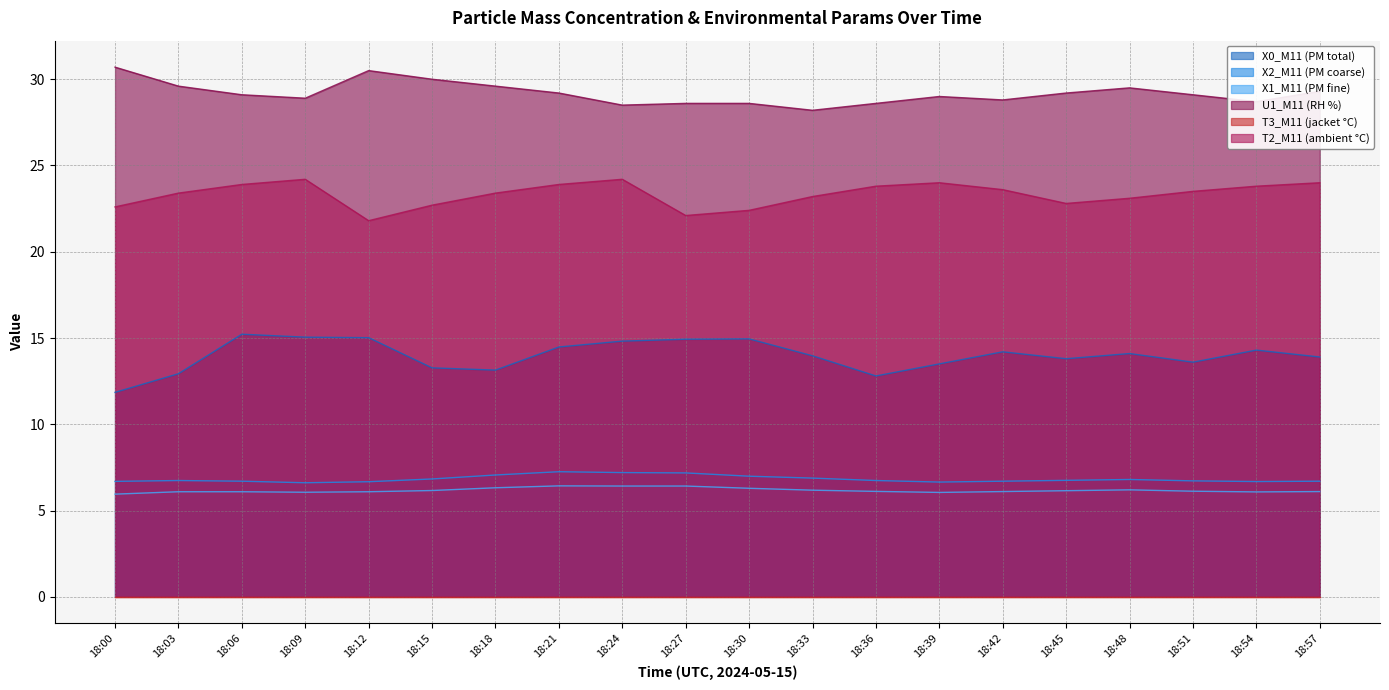

The value of U1_M11 (RH %) at 18:36 is 28.6. True or false?

True